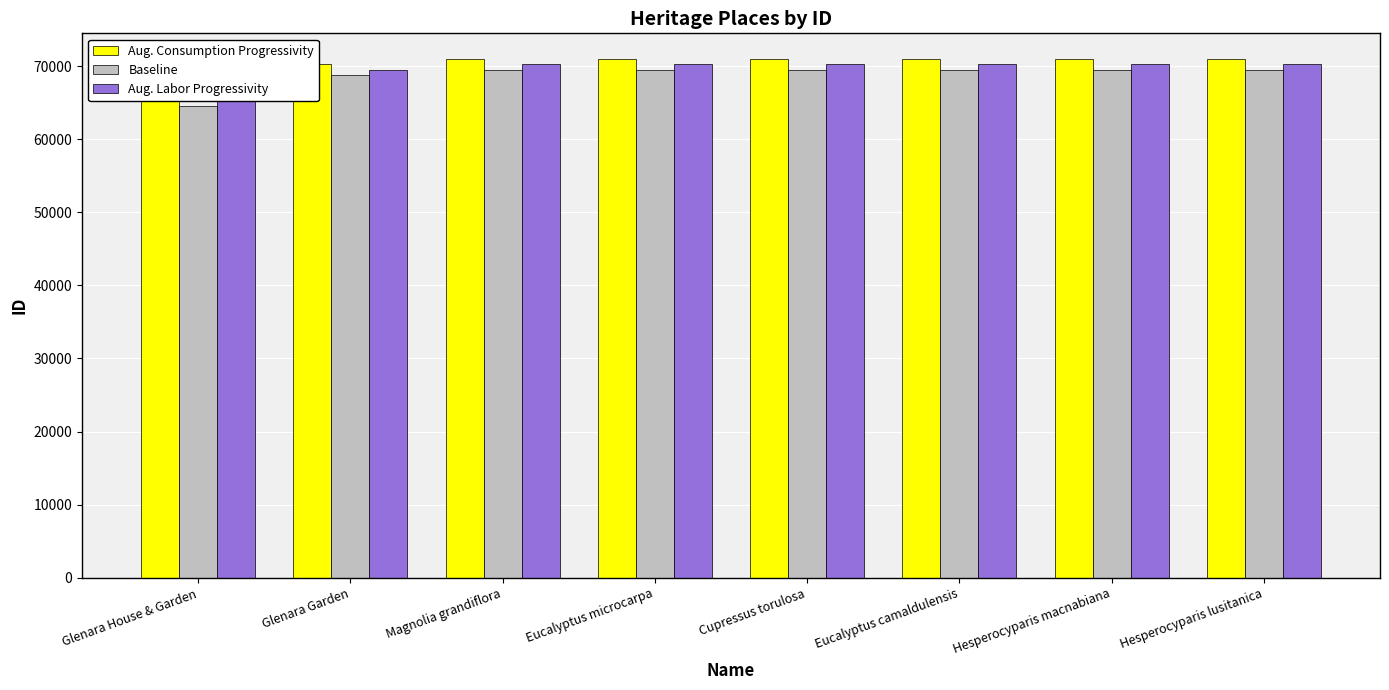

What is the value of the Aug. Consumption Progressivity bar at the 2nd from the left?

70218.0